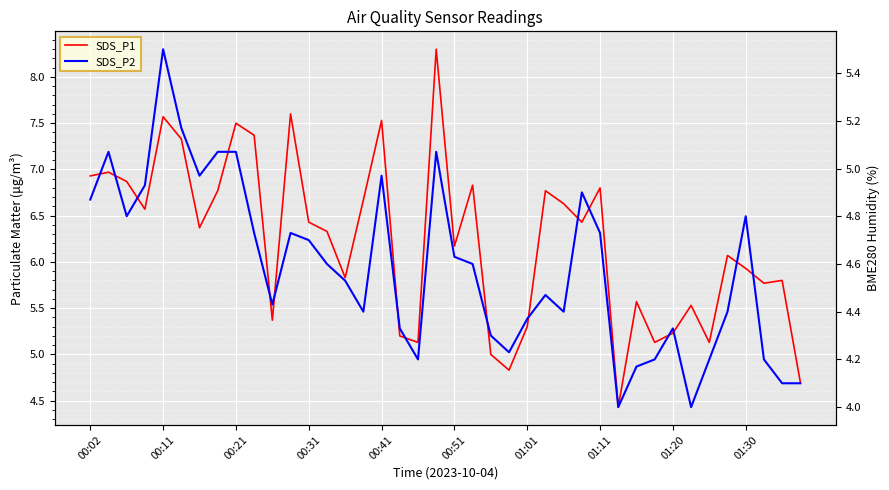

What is the highest value of the SDS_P2 series?

5.5